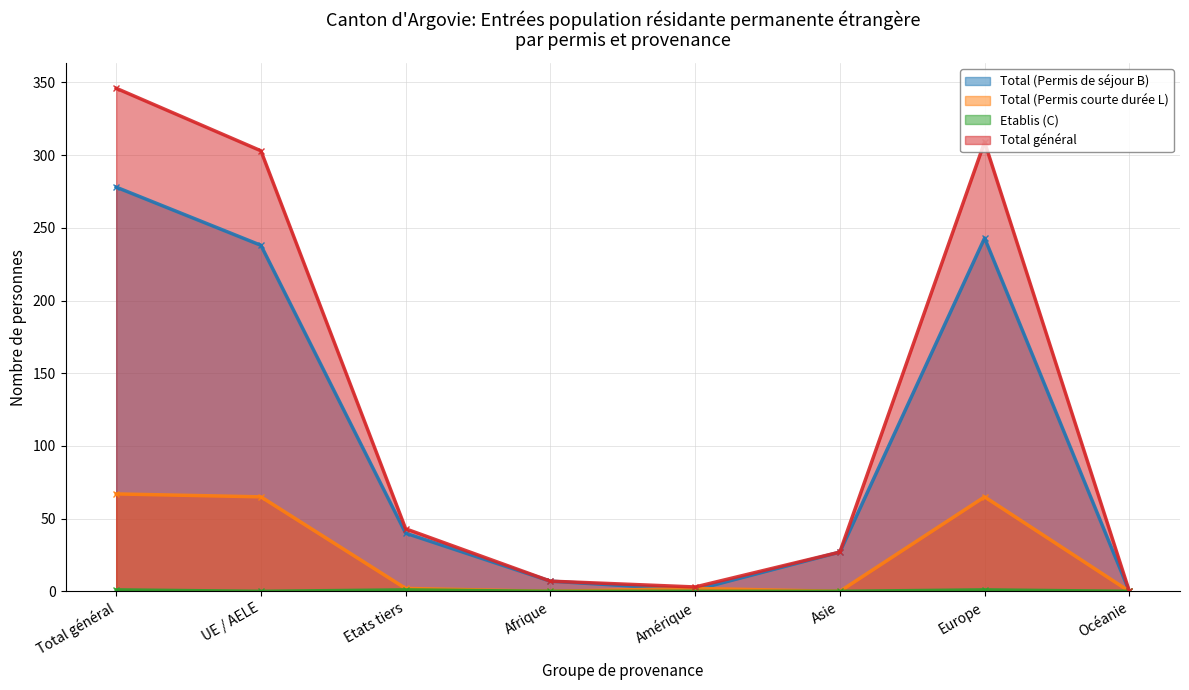

True or false: Total général and Total (Permis de séjour B) intersect in this chart.

False